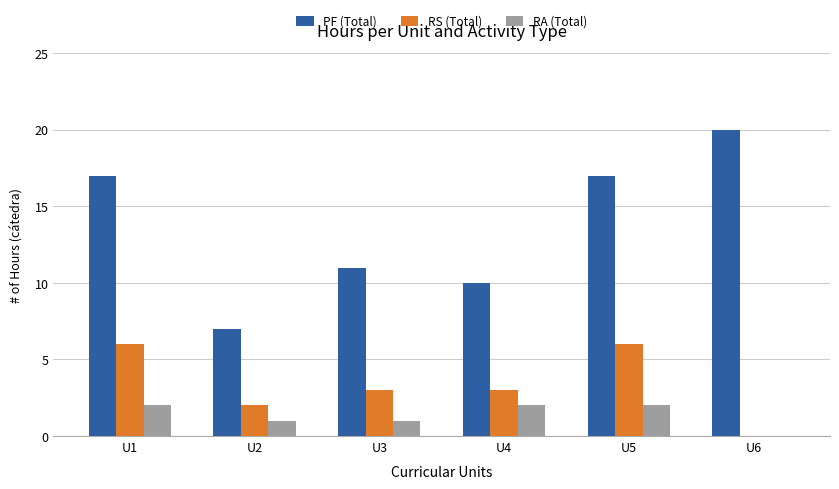

What is the spread (max minus min) of values at U5?

15